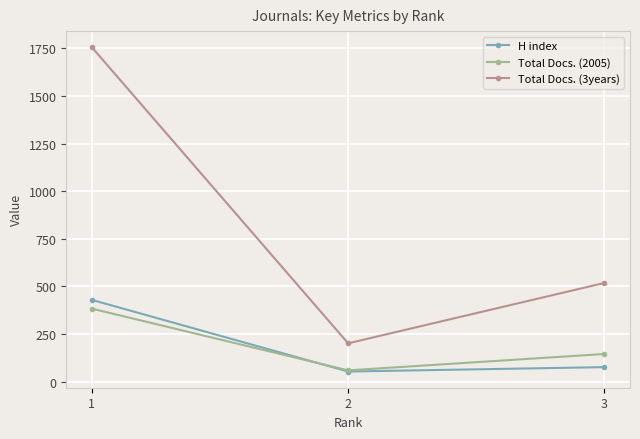

At which category is the sum across all series the highest?

1